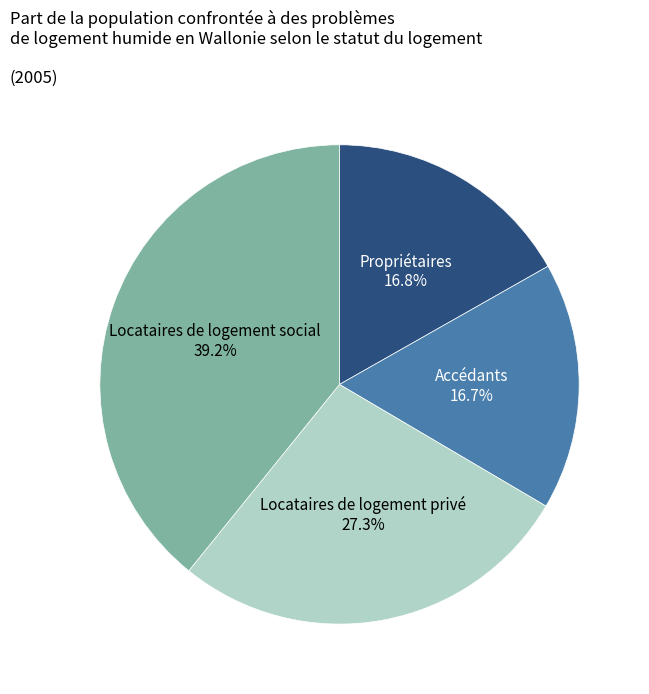

Does any single category account for the majority?

No